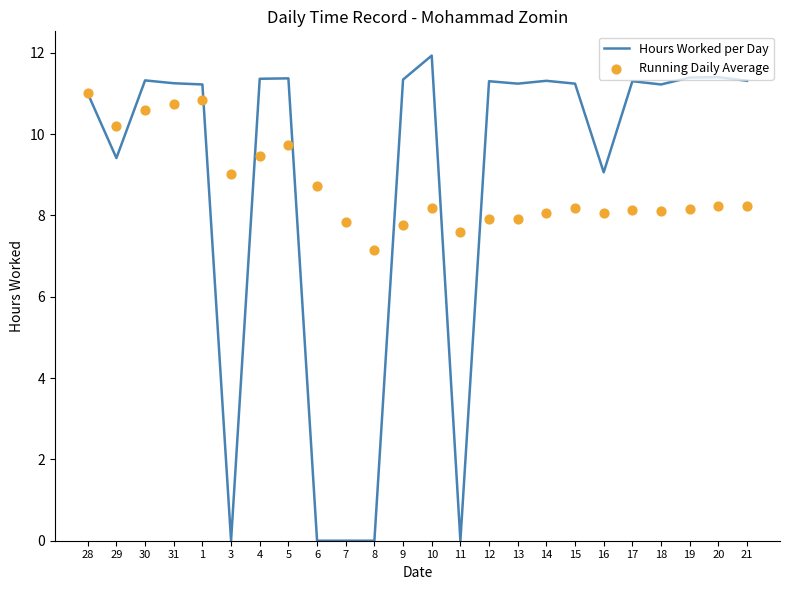

At how many categories does at least one series exceed 0?

24